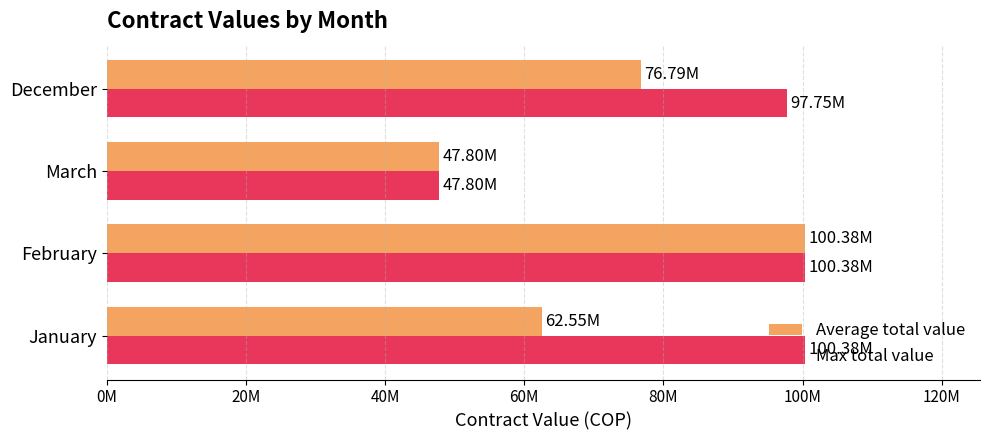

Which series has the widest spread of values?

Average total value